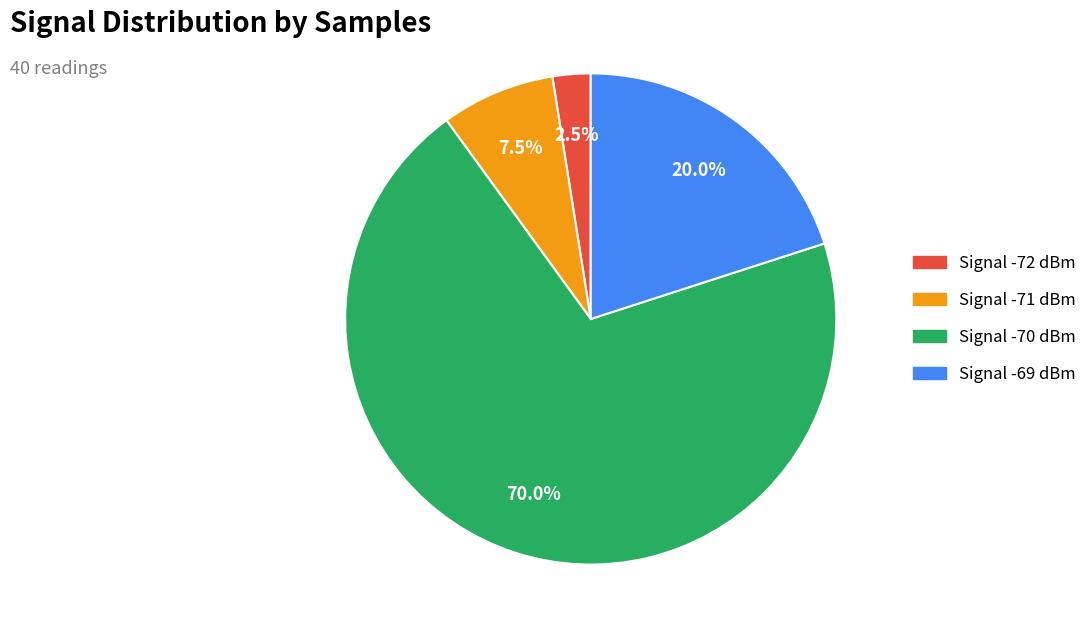

How many slices are in this pie chart?

4